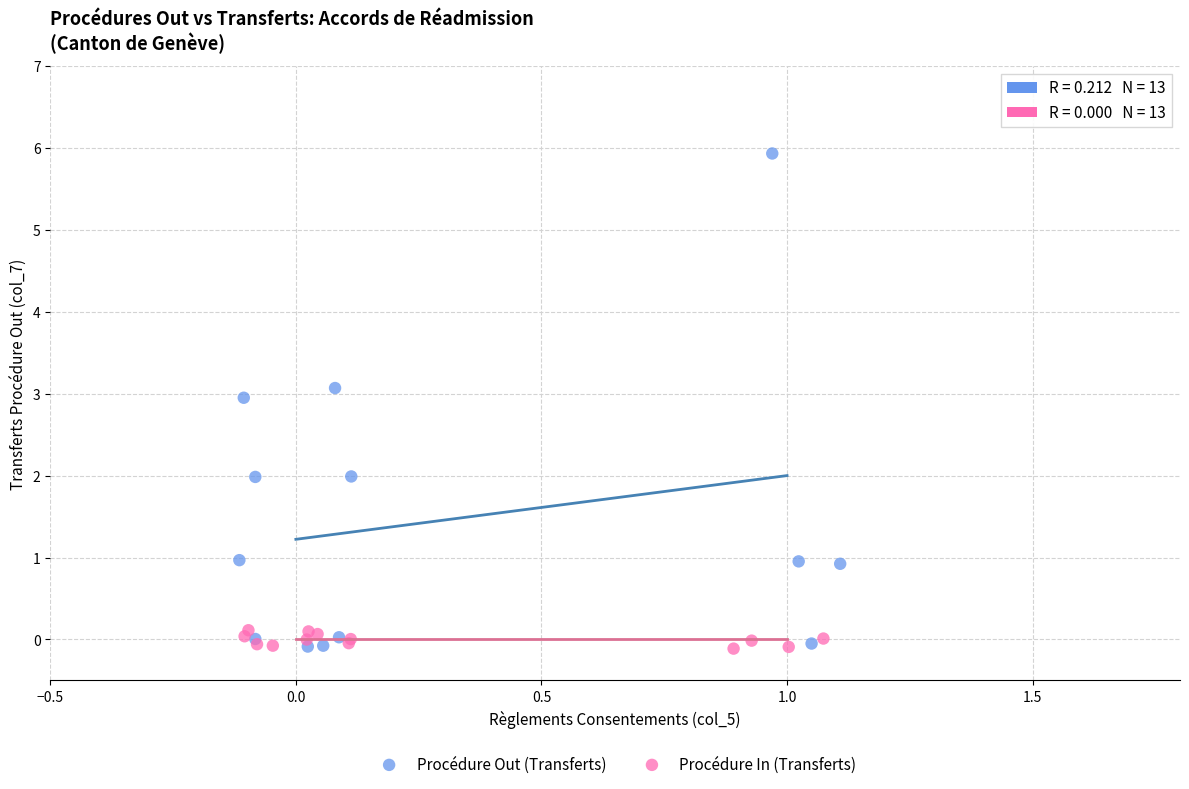

Which series reaches the maximum Y coordinate?

Procédure Out (Transferts)